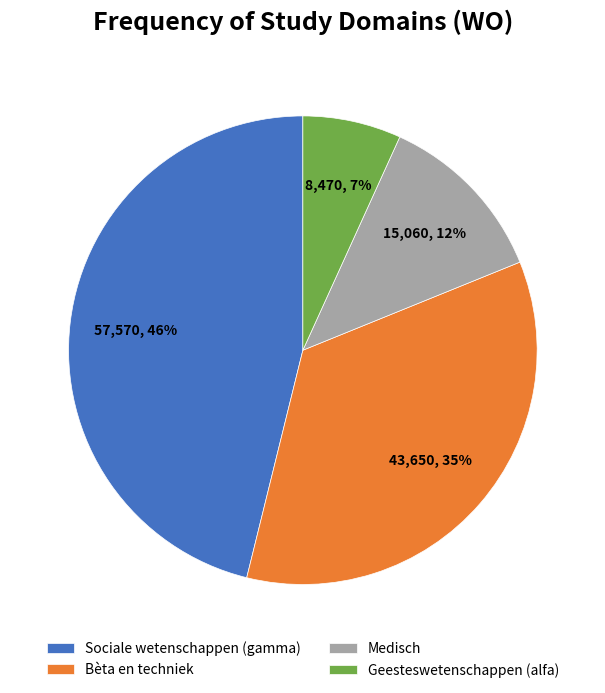

True or false: Geesteswetenschappen (alfa) accounts for 21% of the total.

False